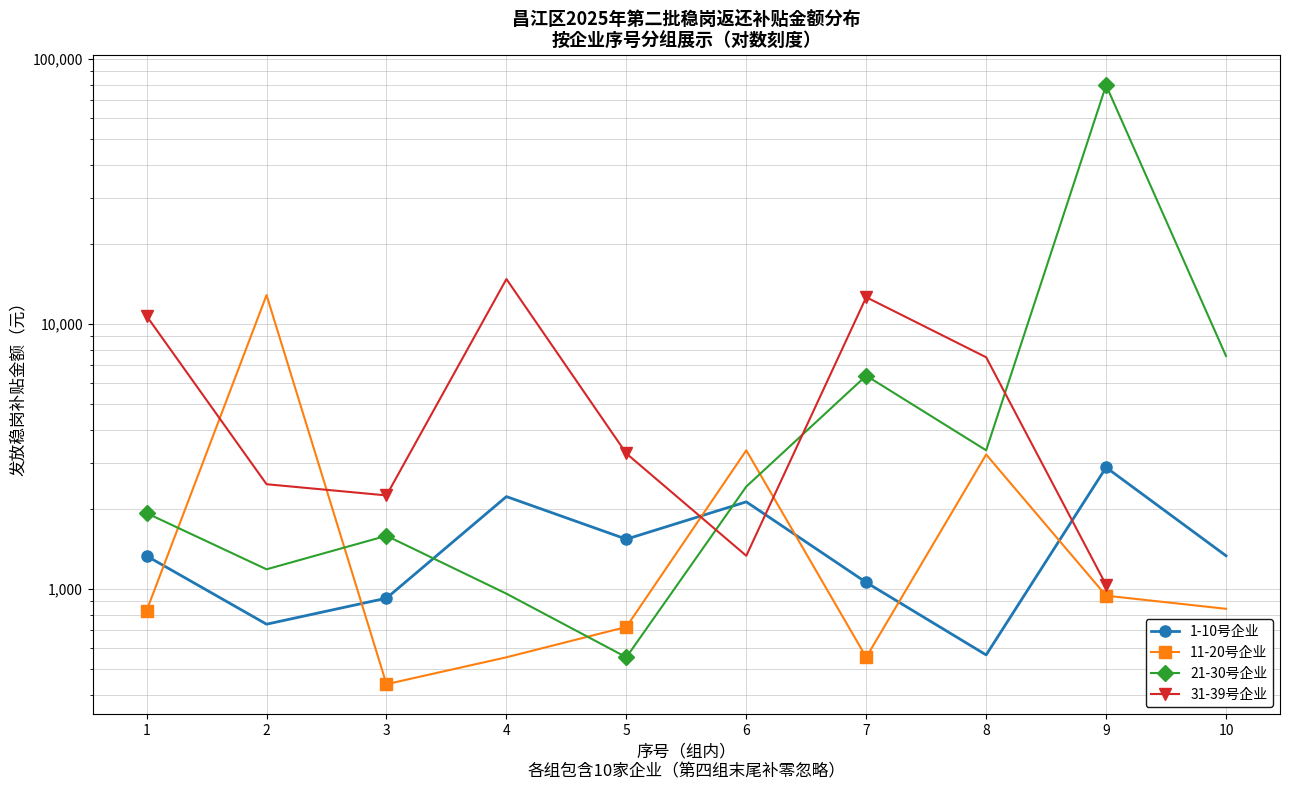

What is the highest value of the 1-10号企业 series?

2880.0